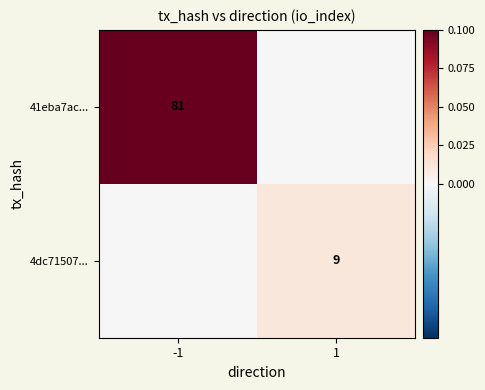

True or false: 4dc71507... has a value of 9 at 1.

True